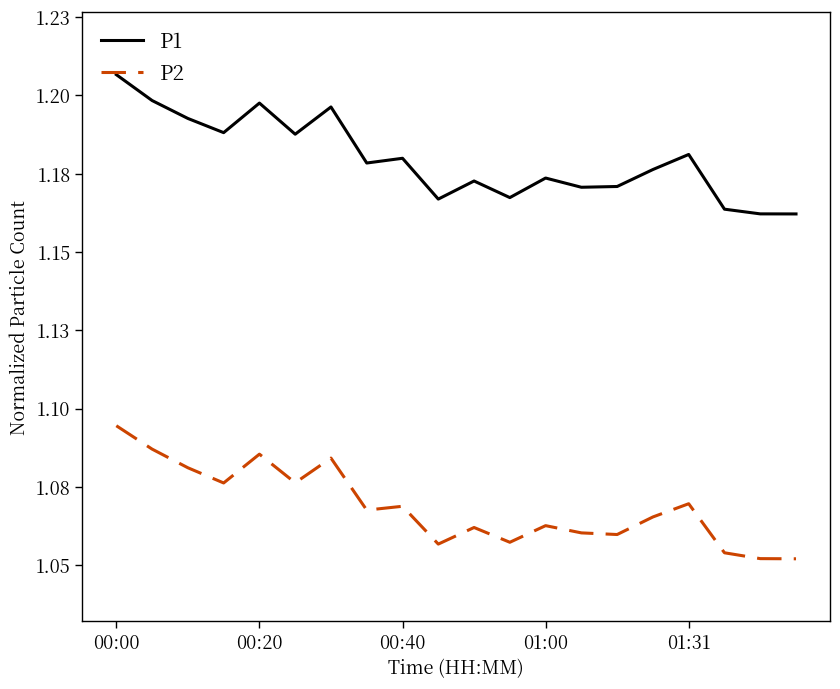

Is this an area chart (filled region under the line)?

No